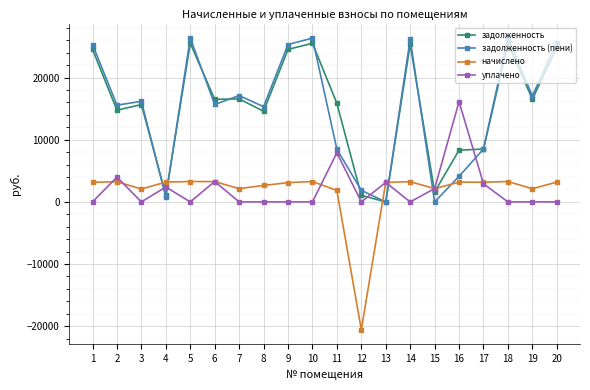

Is it true that задолженность equals 0.0 at 13?

True